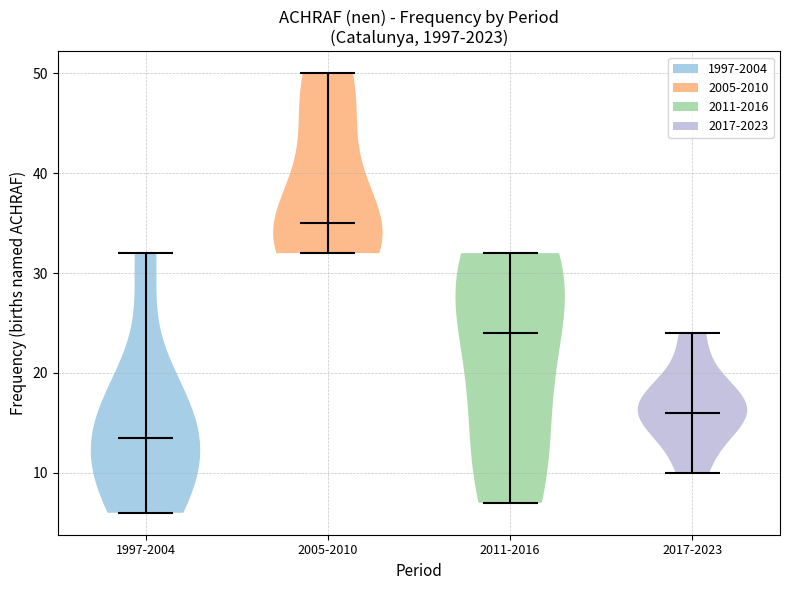

Where does the median line of the violin for 2005-2010 sit on the y-axis? The values are not printed on the chart, so give them approximately, as read against the axis.

35